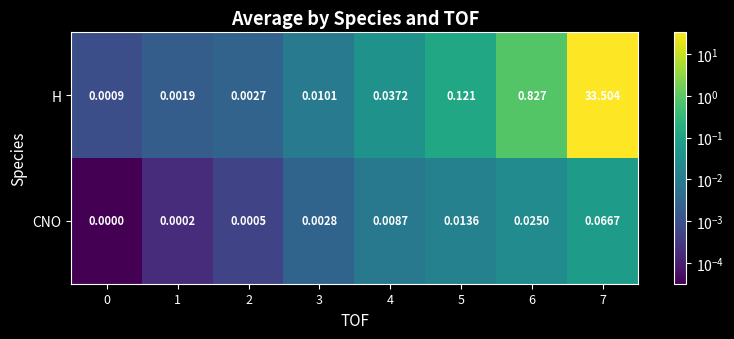

List the series in order of their peak value, highest first.

H, CNO